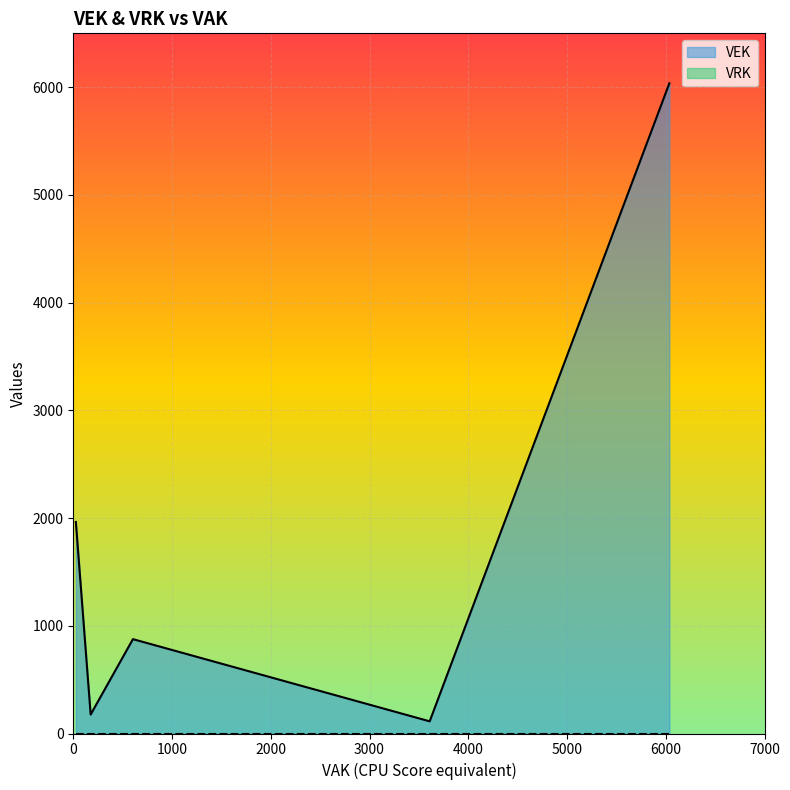

Which series has the largest total across all categories?

VEK